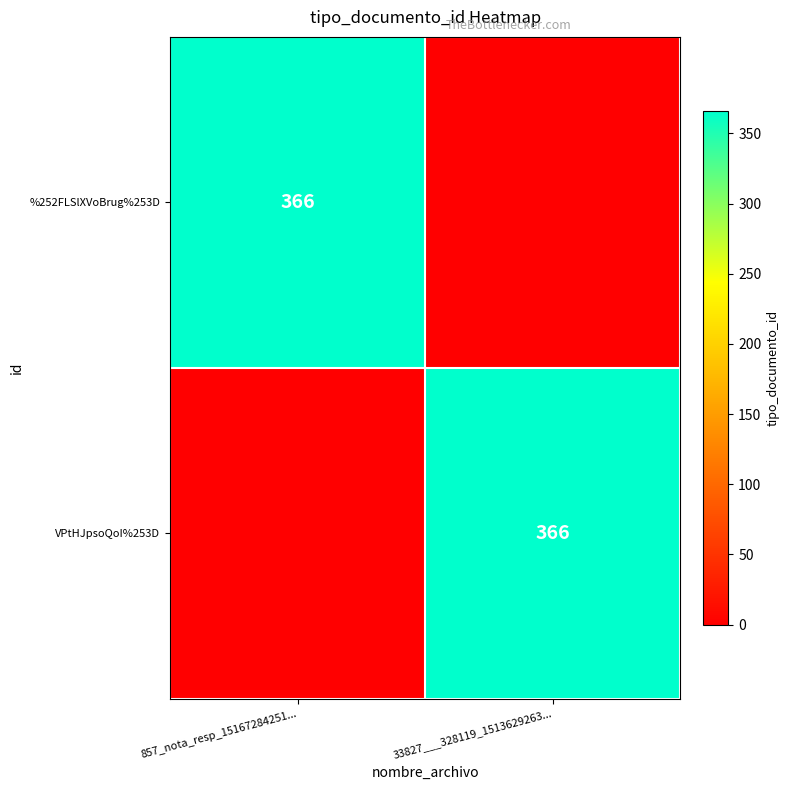

True or false: VPtHJpsoQoI%253D has a value of 635 at 33827___328119_1513629263....

False